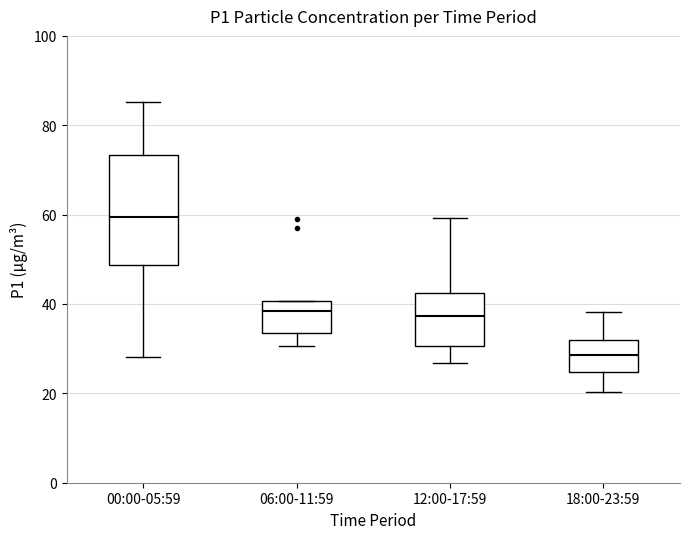

Which box has the lowest median line?

18:00-23:59